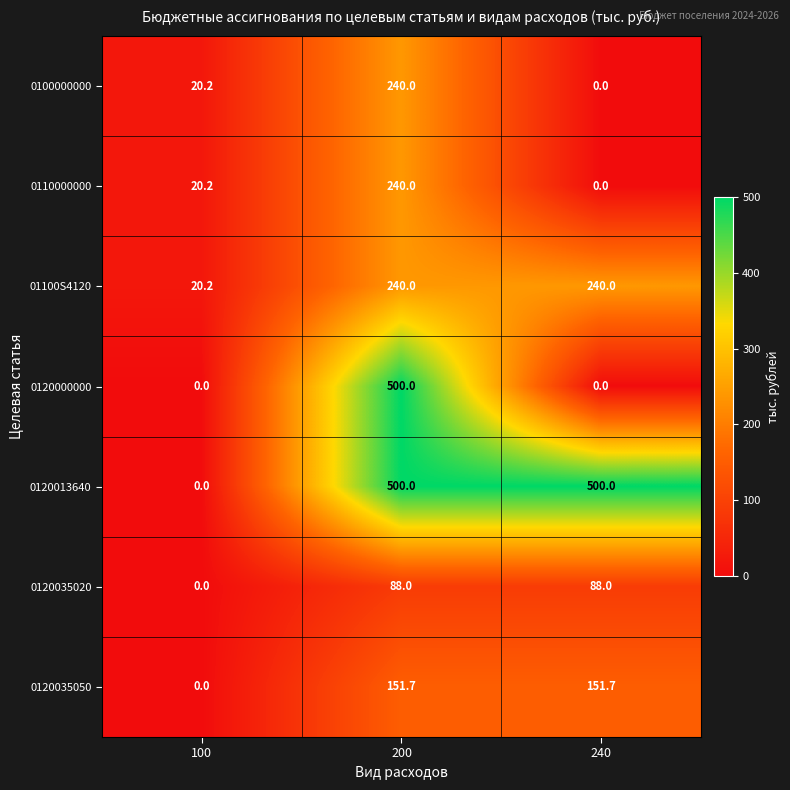

What is the difference between the maximum and minimum values in the 0120035020 series?

88.0